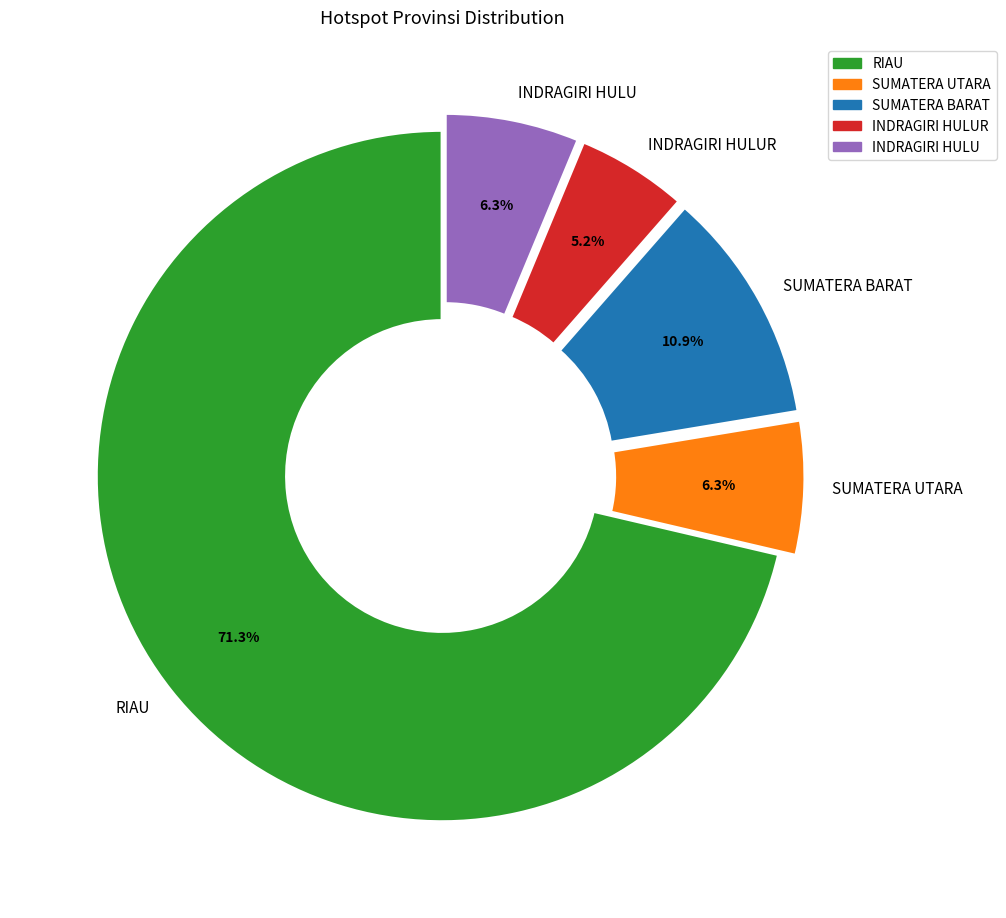

To the nearest percent, what portion does SUMATERA BARAT represent?

11%